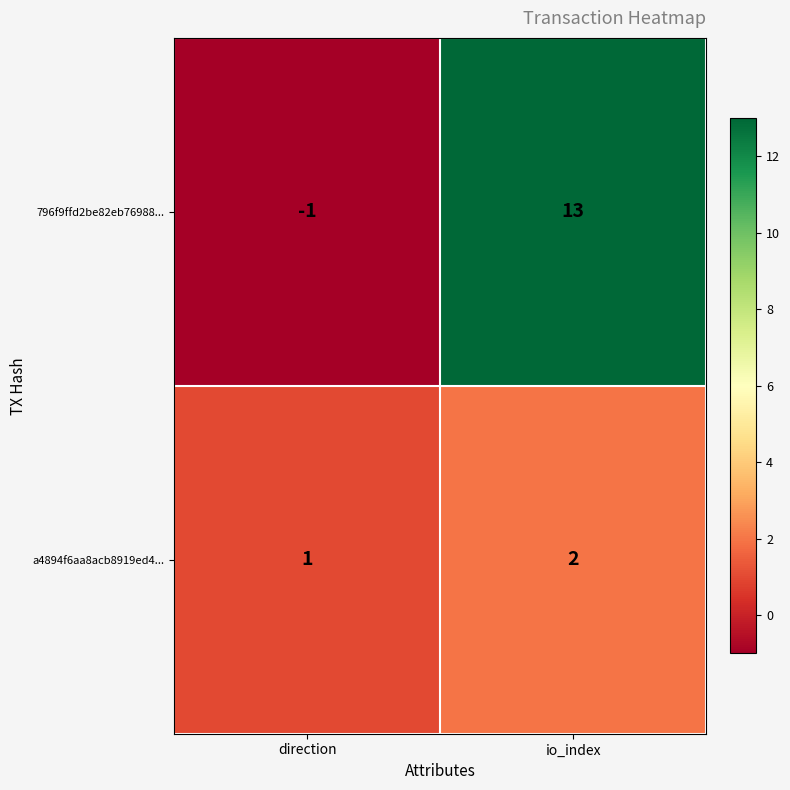

What is the difference between the highest and lowest values at io_index?

11